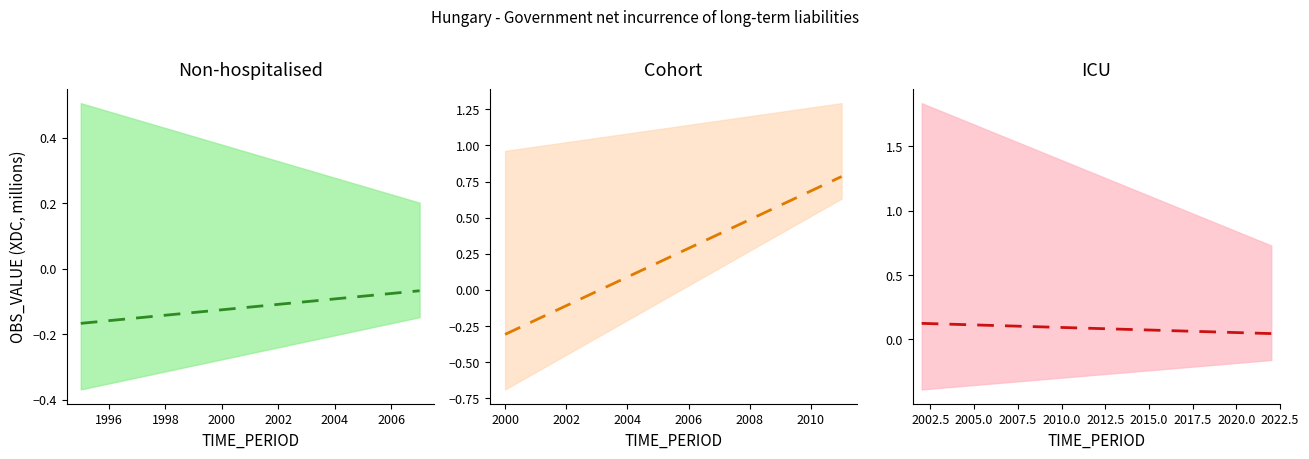

What is the sum of all values?

1.8